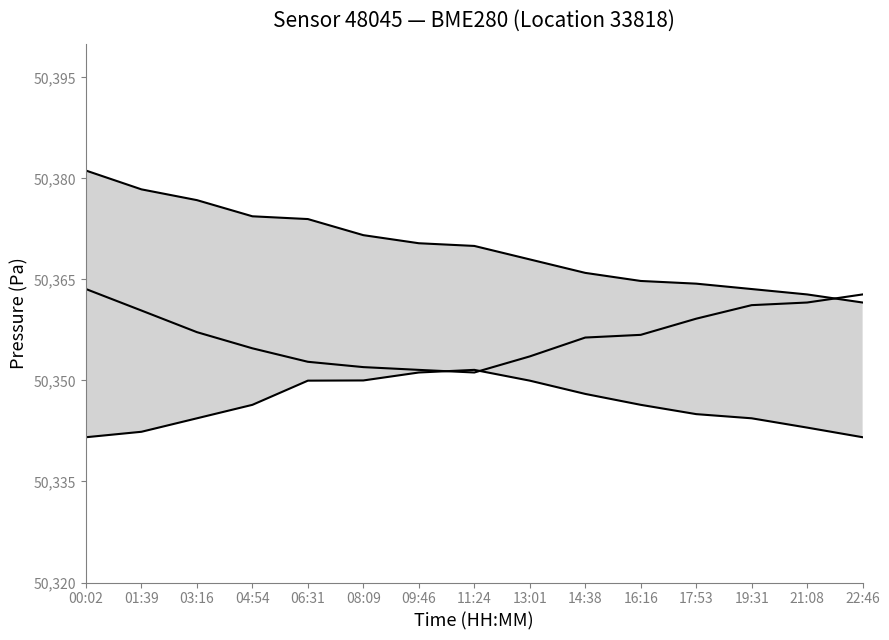

Between 06:31 and 01:39, which is larger?

01:39